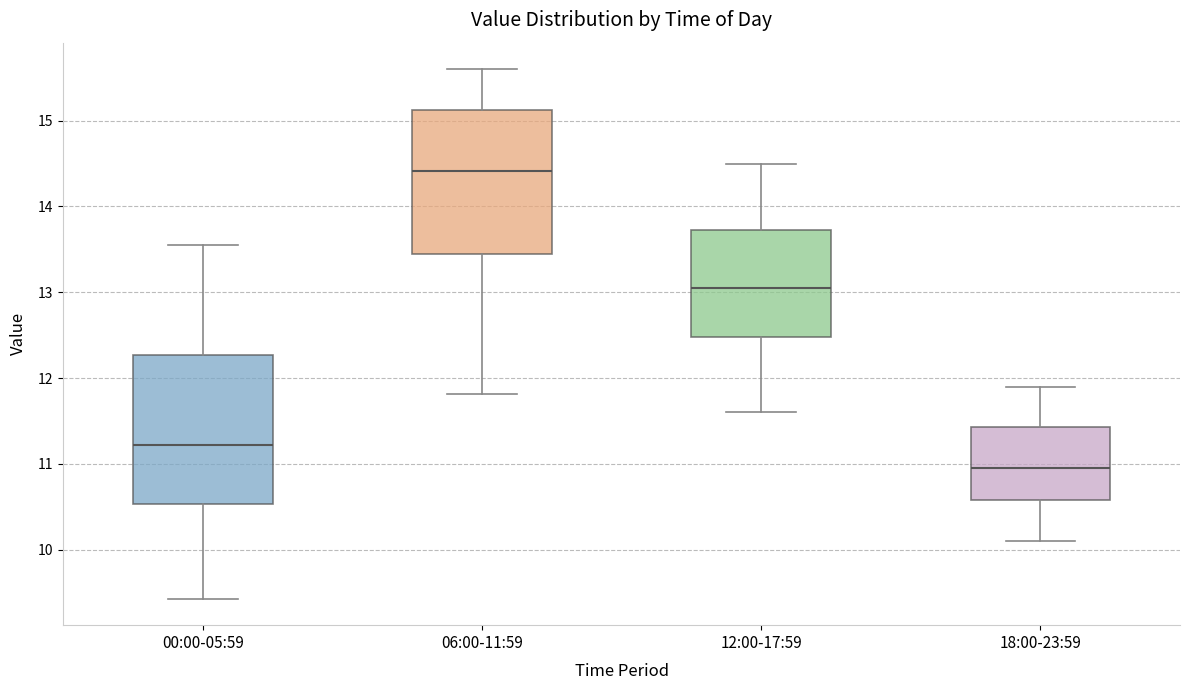

Reading left to right, transcribe this box plot: for each box, give where its median line is, the range the box spans, and where its two whiskers end, as read against the y-axis. The values are not printed on the chart, so give them approximately, as read against the axis.

00:00-05:59: median 11.2, box 10.5 to 12.3, whiskers 9.4 to 13.6
06:00-11:59: median 14.4, box 13.4 to 15.1, whiskers 11.8 to 15.6
12:00-17:59: median 13.1, box 12.5 to 13.7, whiskers 11.6 to 14.5
18:00-23:59: median 11.0, box 10.6 to 11.4, whiskers 10.1 to 11.9